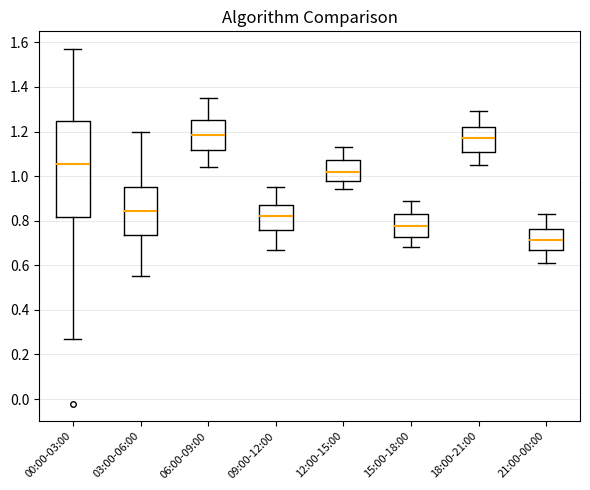

Which box has the lowest median line?

21:00-00:00